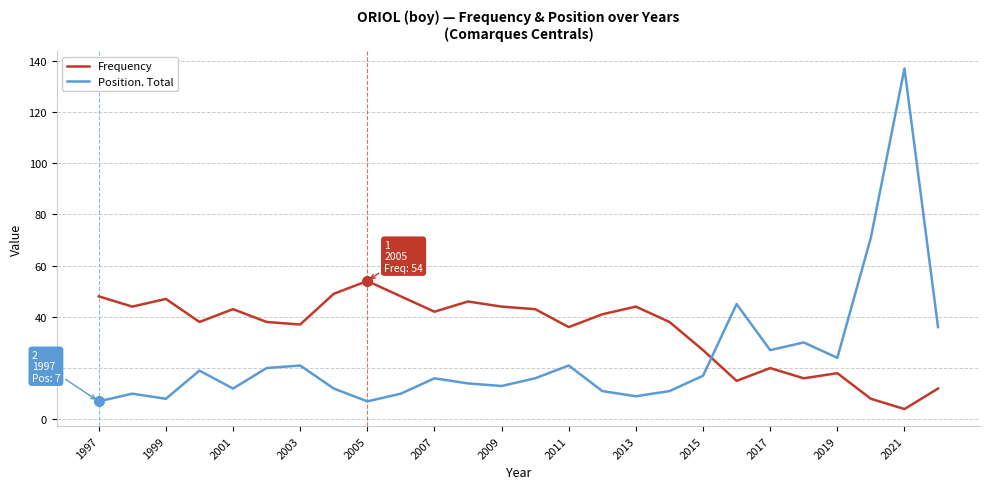

How many lines are shown in the chart?

2